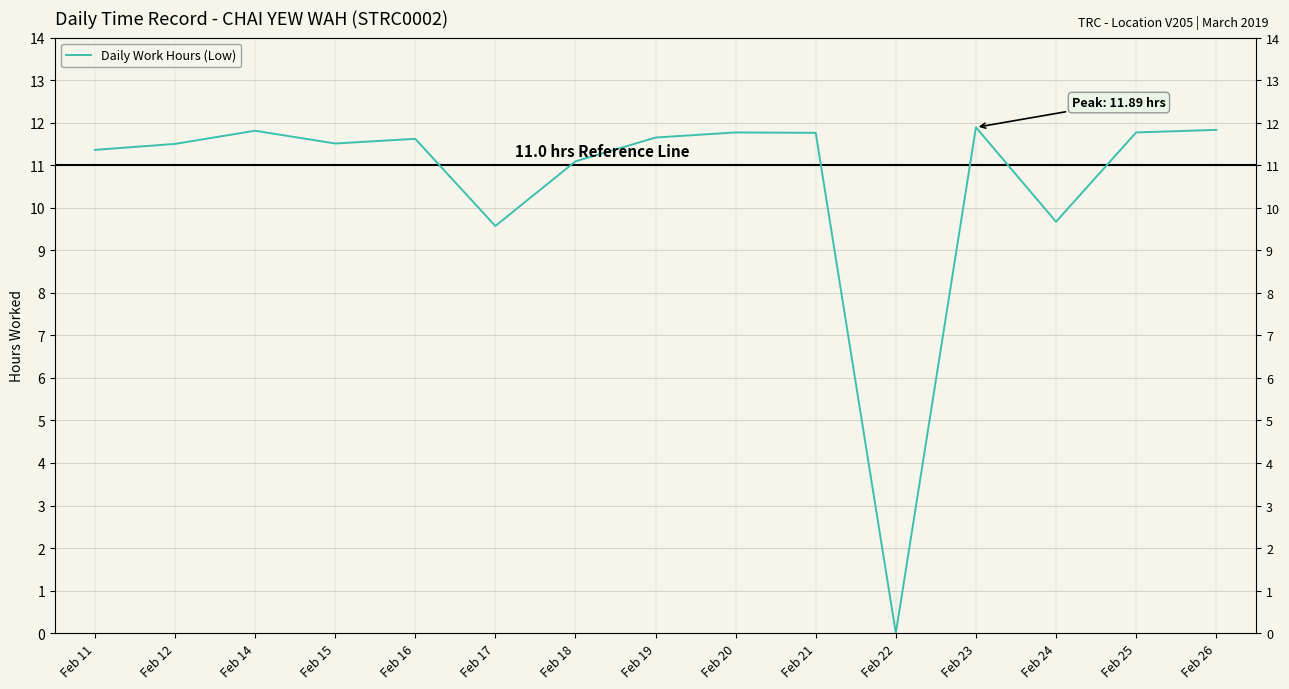

Is it true that the value at Feb 25 is 7.8?

False